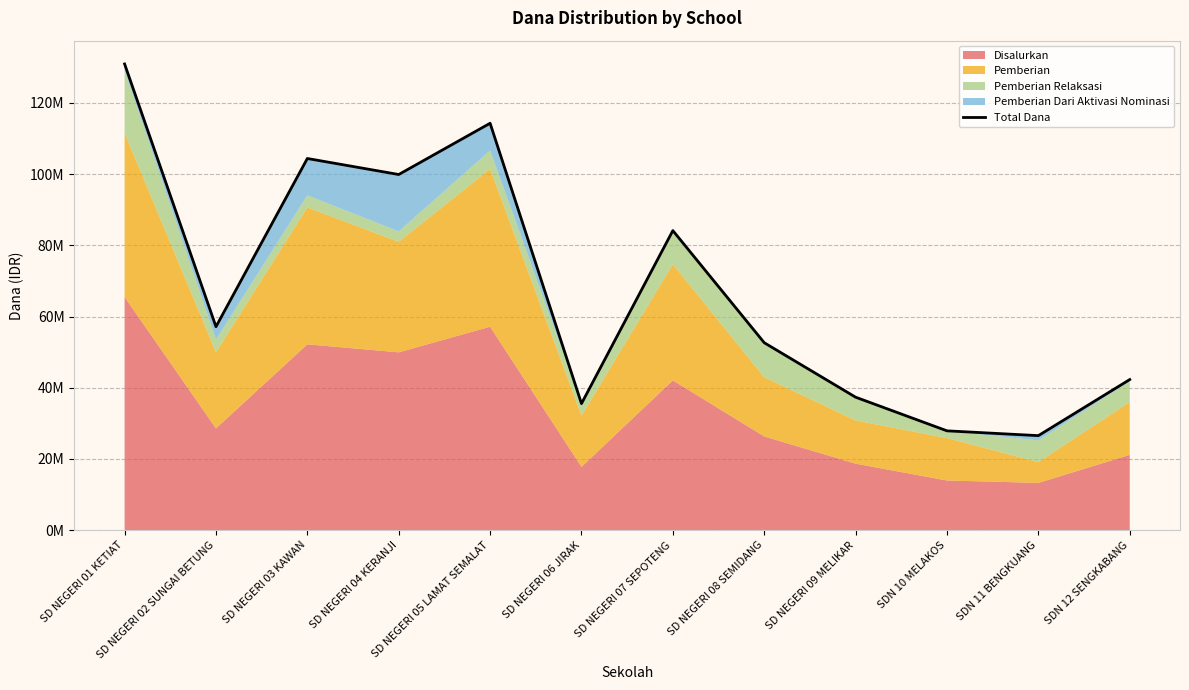

List the labels in order of value, largest first.

SD NEGERI 01 KETIAT, SD NEGERI 05 LAMAT SEMALAT, SD NEGERI 03 KAWAN, SD NEGERI 04 KERANJI, SD NEGERI 07 SEPOTENG, SD NEGERI 02 SUNGAI BETUNG, SD NEGERI 08 SEMIDANG, SDN 12 SENGKABANG, SD NEGERI 09 MELIKAR, SD NEGERI 06 JIRAK, SDN 10 MELAKOS, SDN 11 BENGKUANG